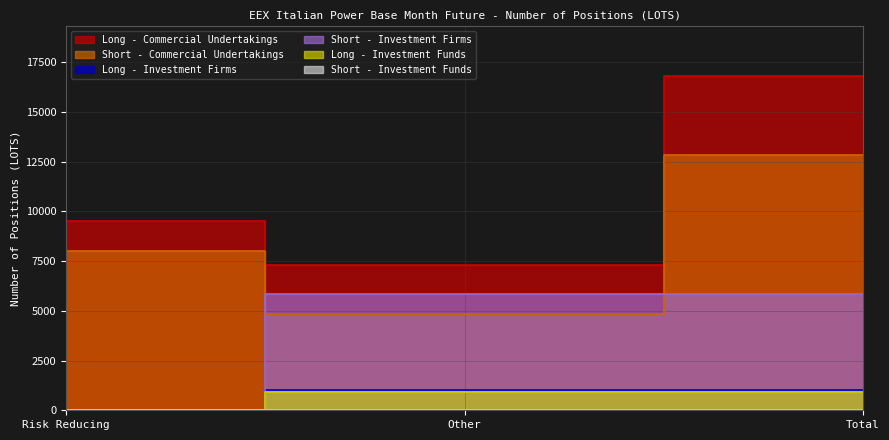

What is the average value of the Long - Investment Firms series?

662.7